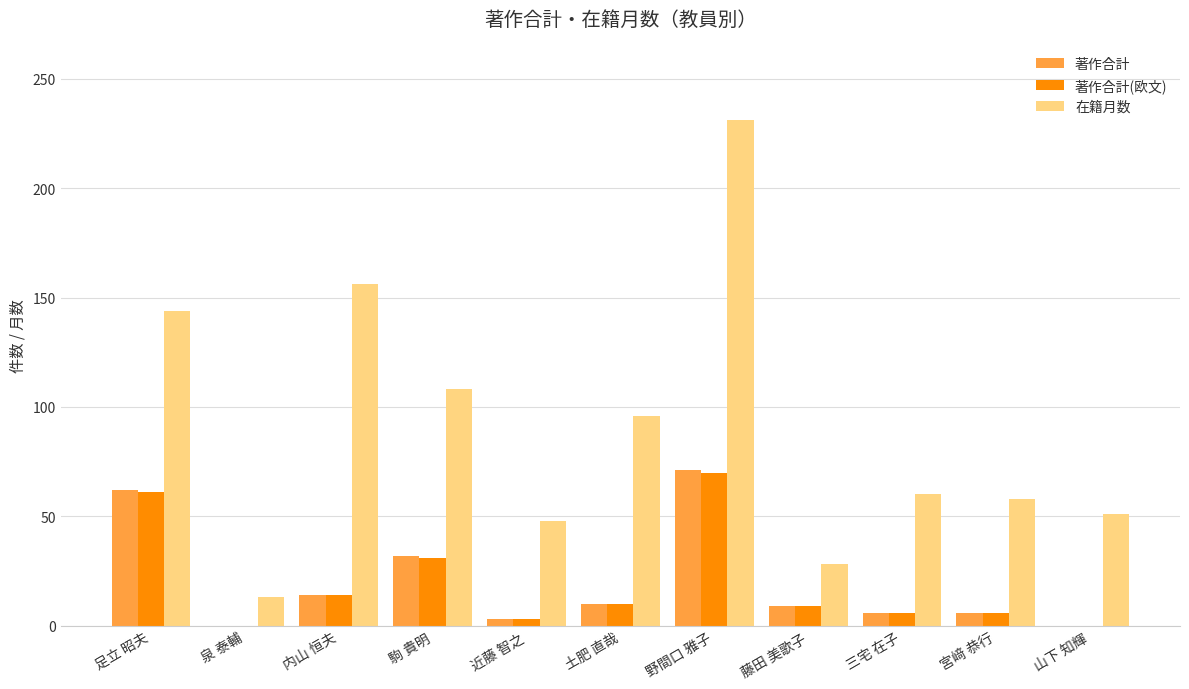

At which label is 著作合計 closest to 35?

駒 貴明